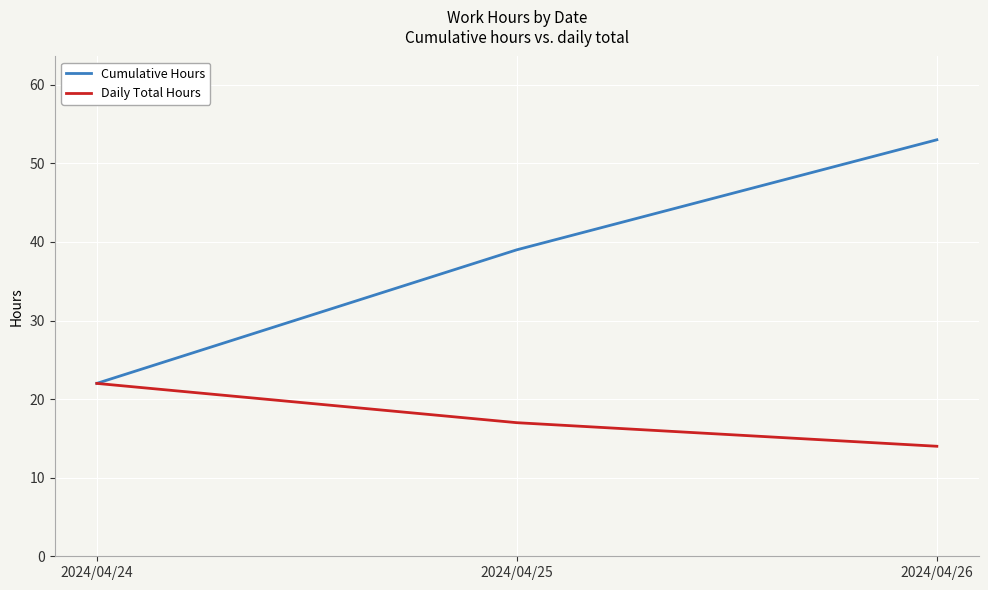

Is it true that Cumulative Hours equals 39 at 2024/04/25?

True